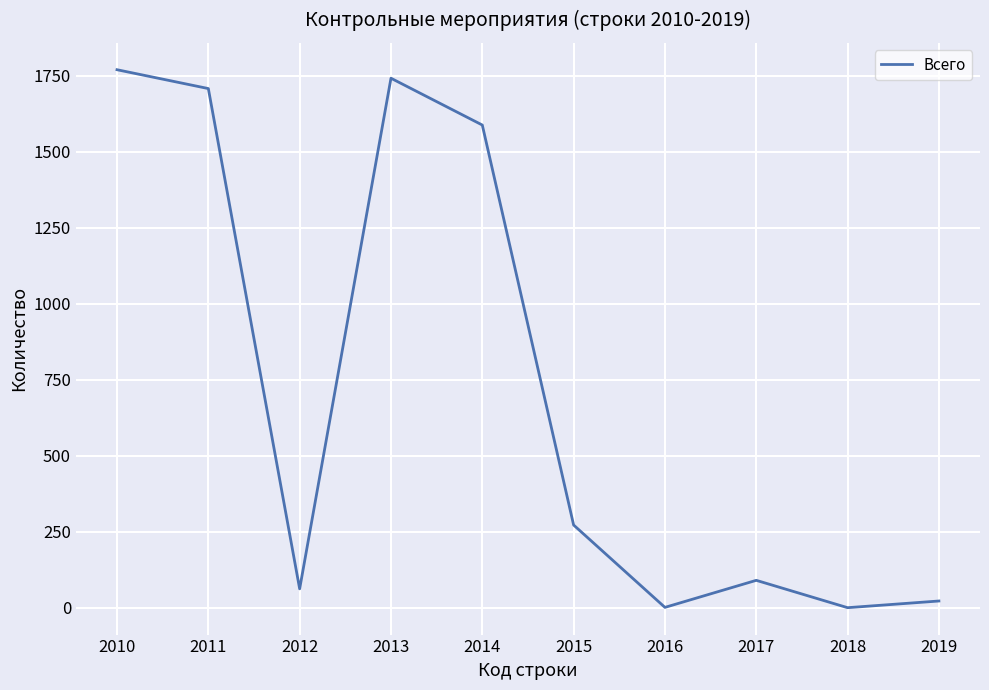

True or false: the data shows 2640 at 2014.

False